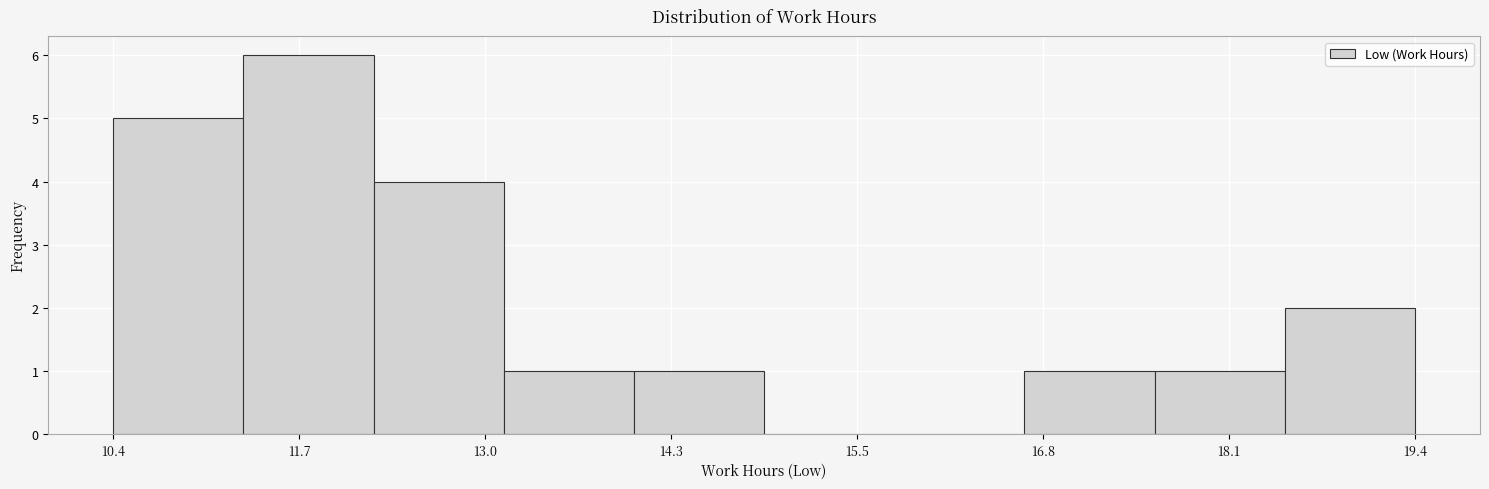

What is the height of the bar covering 14.0 to 15.0 on the x-axis? Neither the bar edges nor the heights are printed on the chart, so give them approximately, as read against the axes.

1